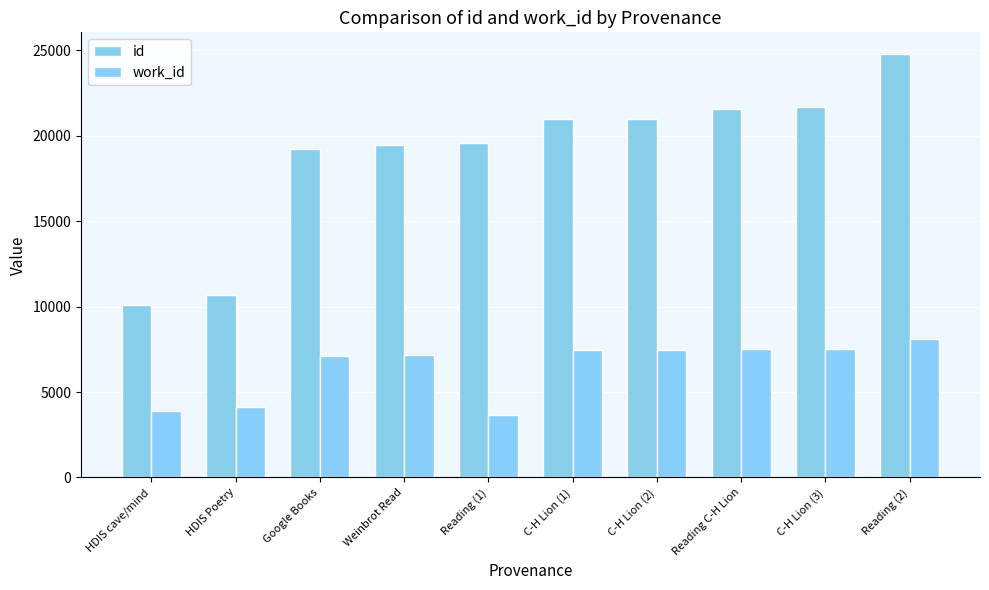

Read the work_id value at Google Books, to the nearest 10.

7100